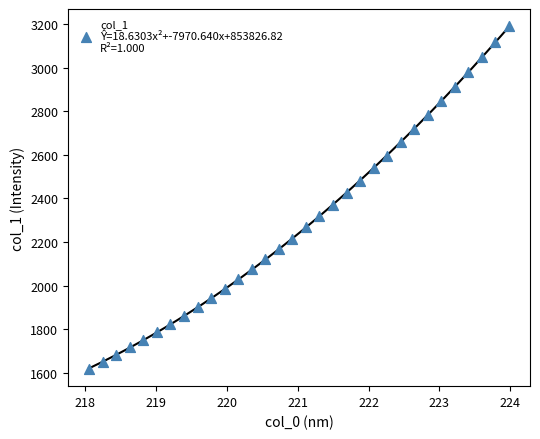

What is the range of X values (max minus min)?

5.9